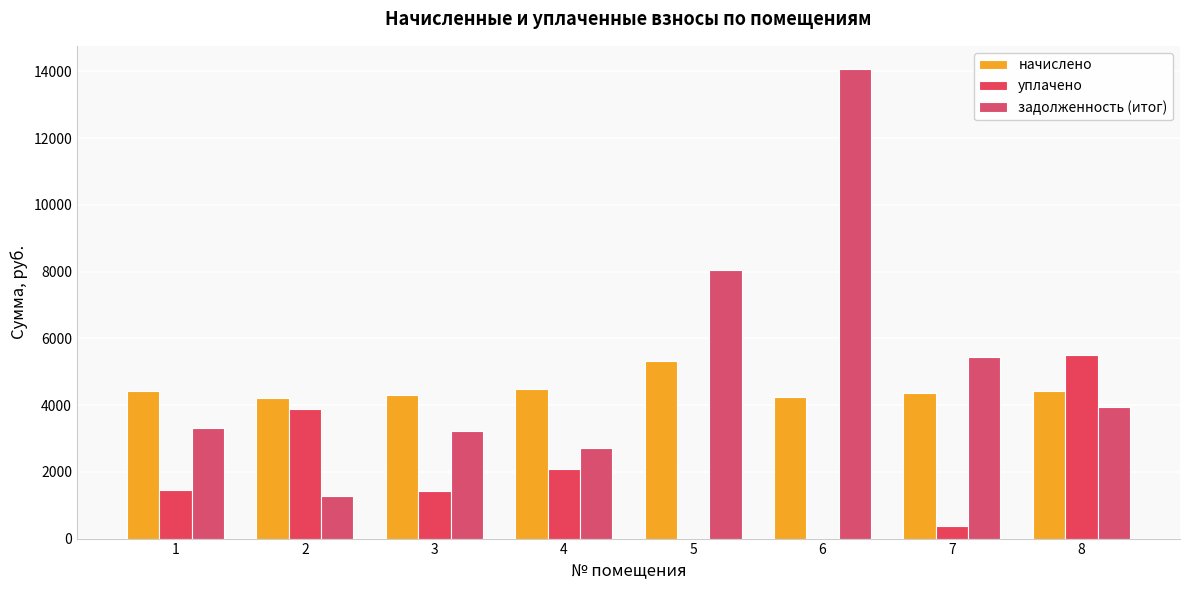

Rank the categories by начислено value from lowest to highest.

2, 6, 3, 7, 8, 1, 4, 5